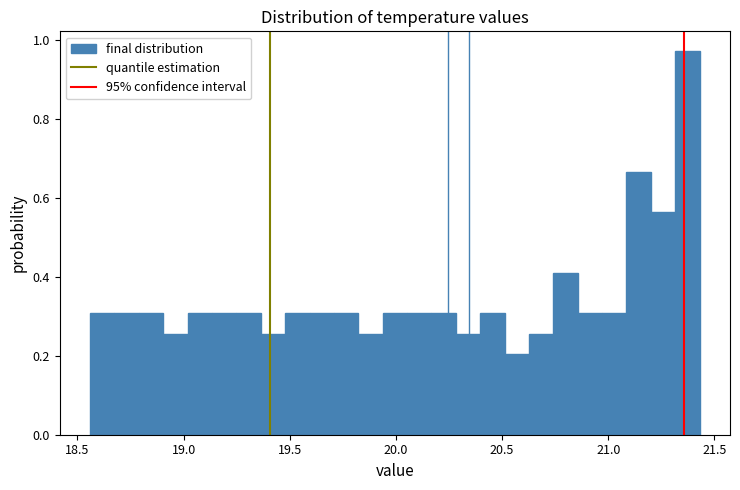

Read against the x-axis, roughly where is the centre of the tallest bar?

21.35